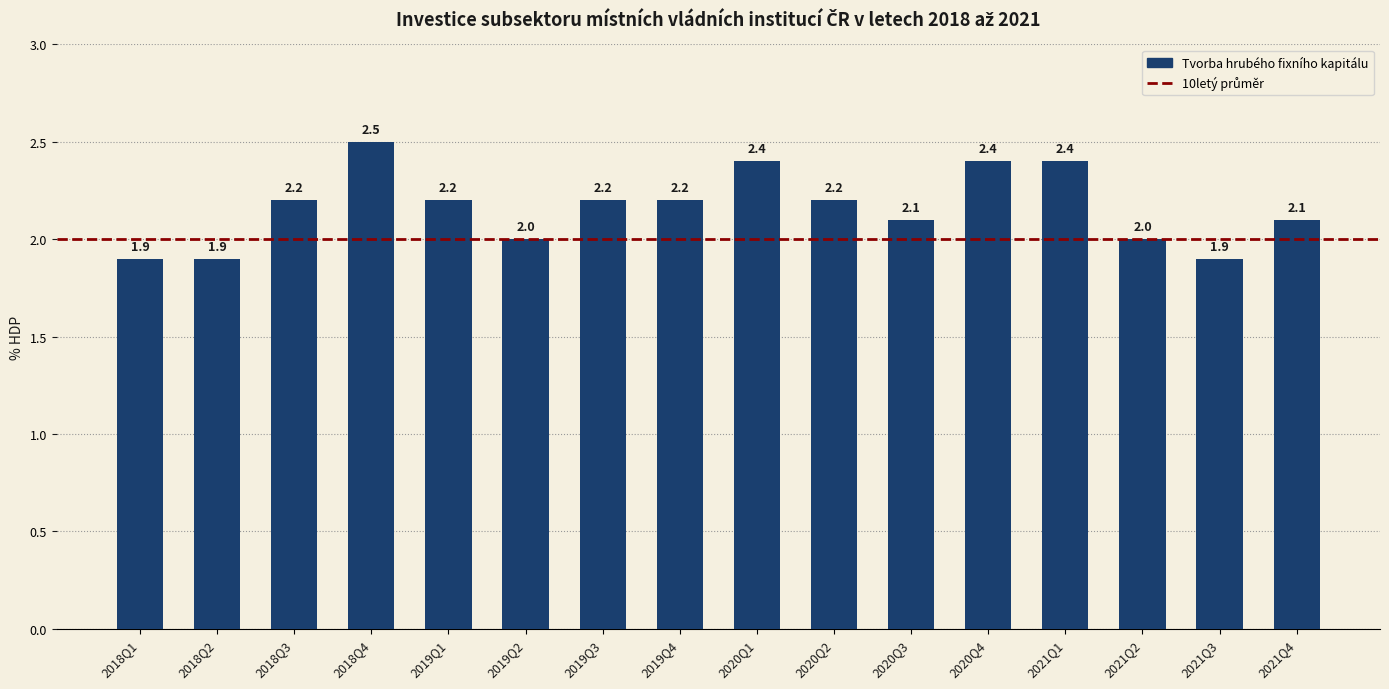

The chart shows a value of 1.3 at 2021Q3. True or false?

False